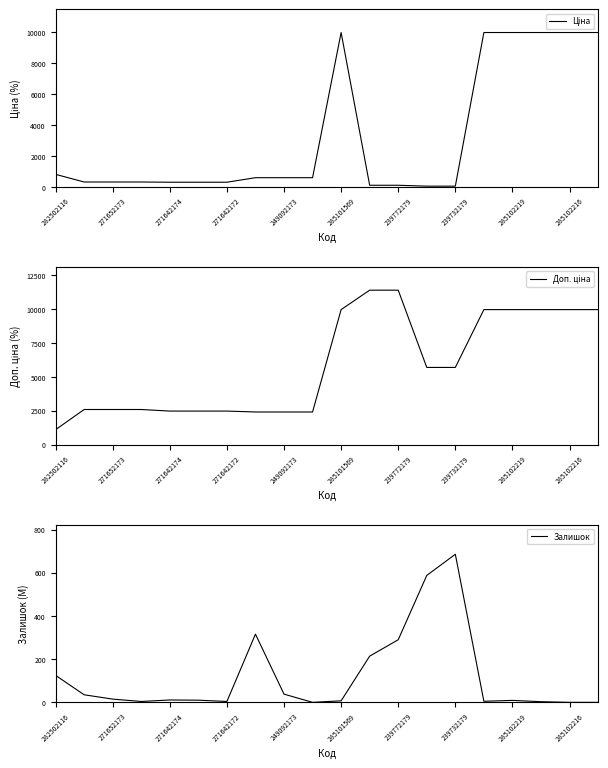

What is the total value across all series at 285102219?

19959.0